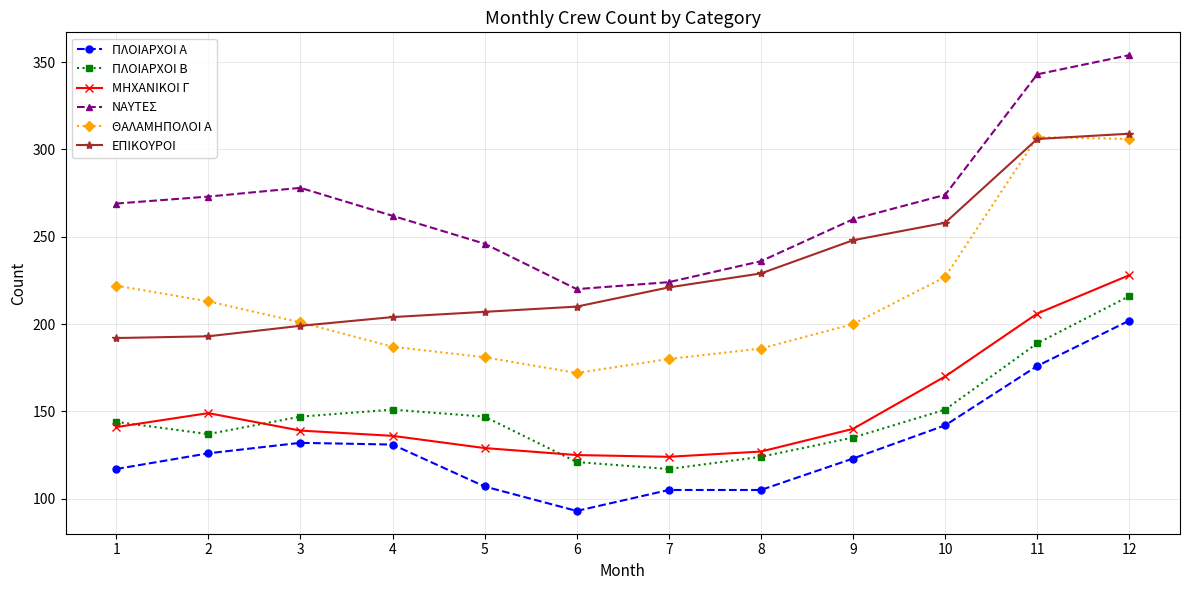

Which category has the lowest value across all series?

6